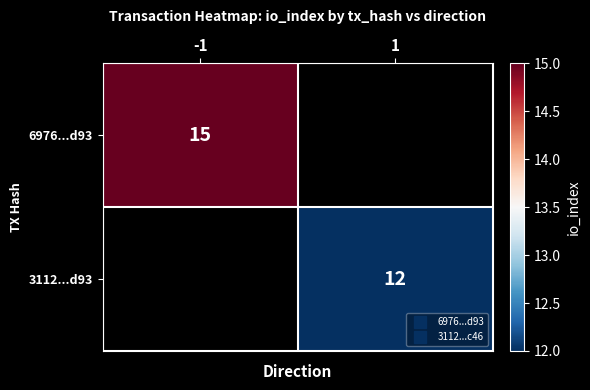

Count the number of categories in the chart.

2